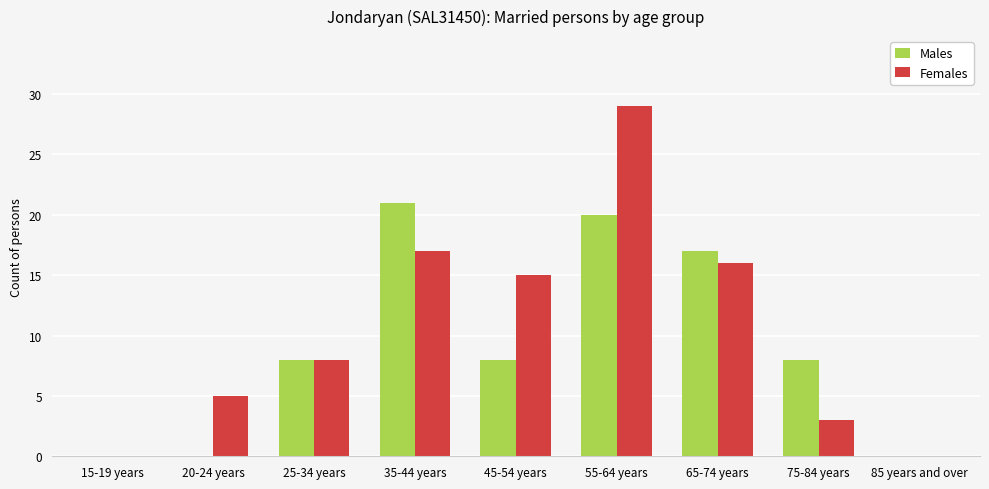

Which category has the highest value across all series?

55-64 years